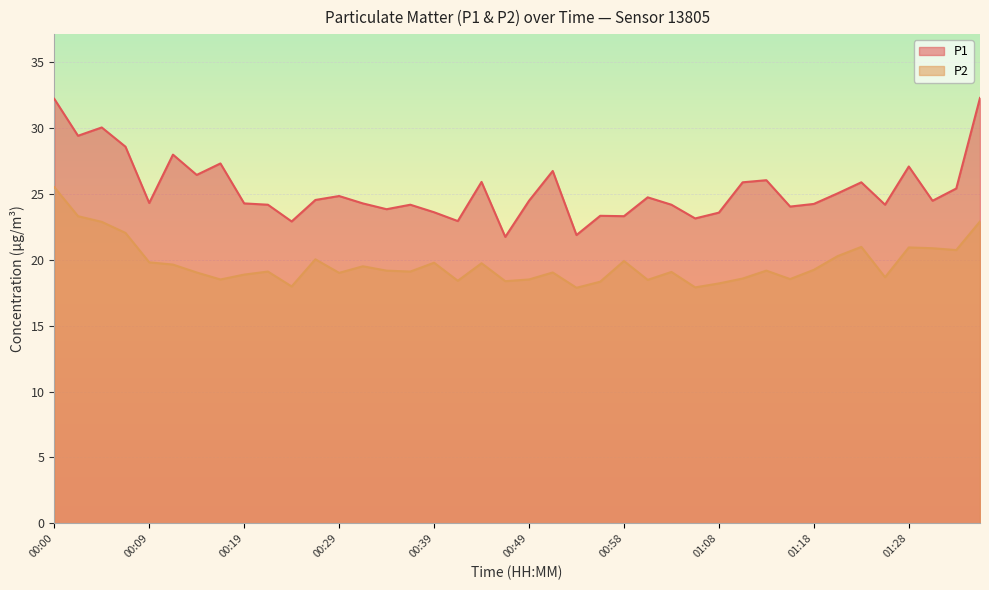

Which category has the highest value in the P1 series?

01:36